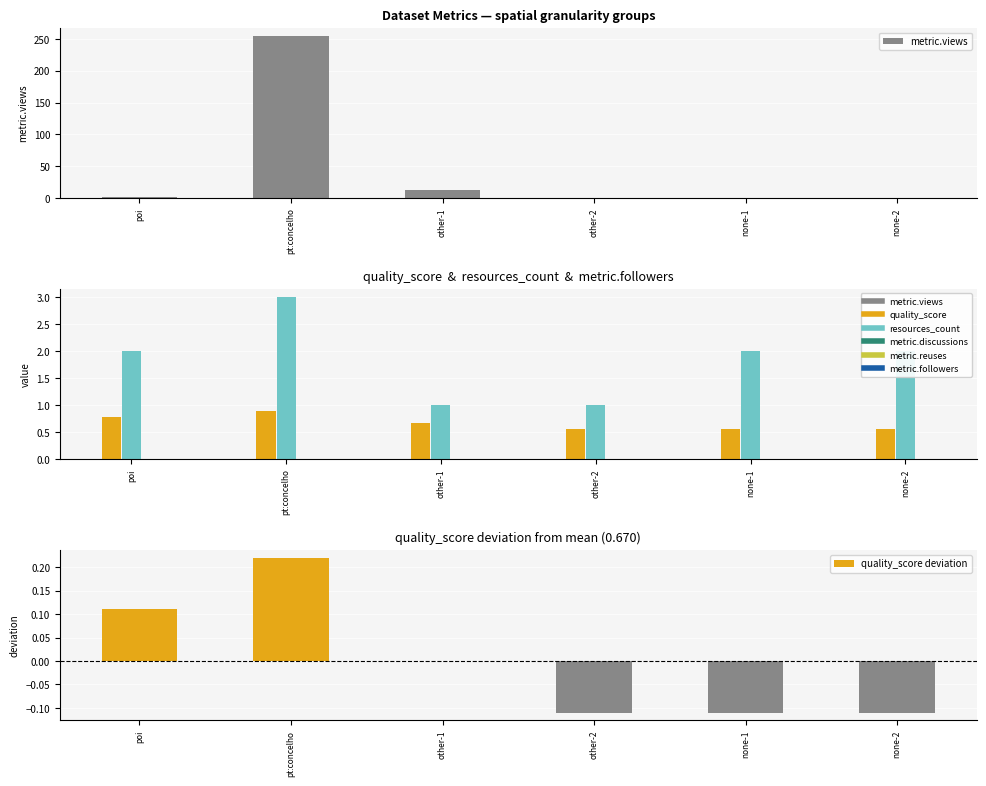

Which series has the largest total across all categories?

metric.views